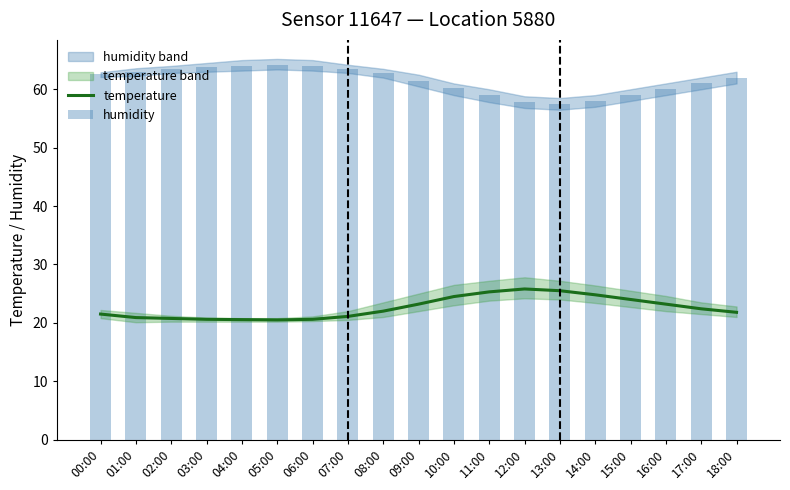

The value of temperature at 10:00 is 9.7. True or false?

False